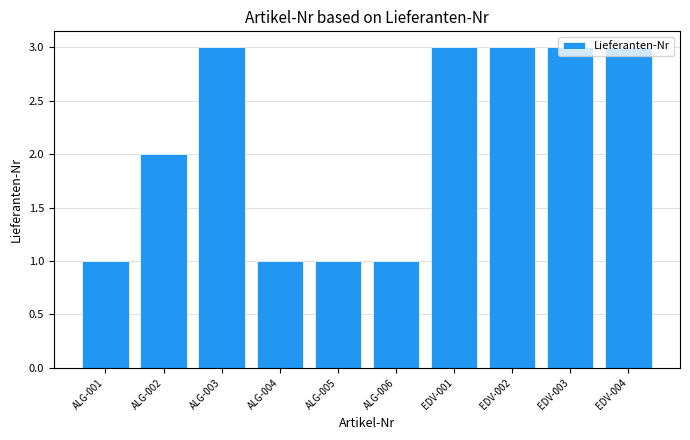

What is the ratio of the value at ALG-004 to the value at EDV-003?

0.3